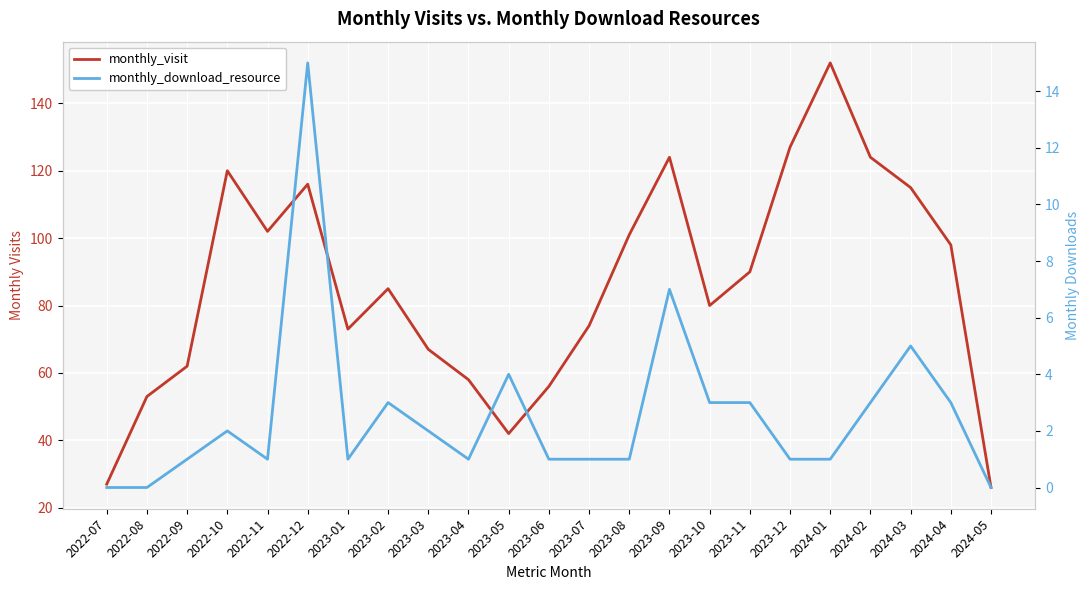

At which category is the sum across all series the highest?

2024-01